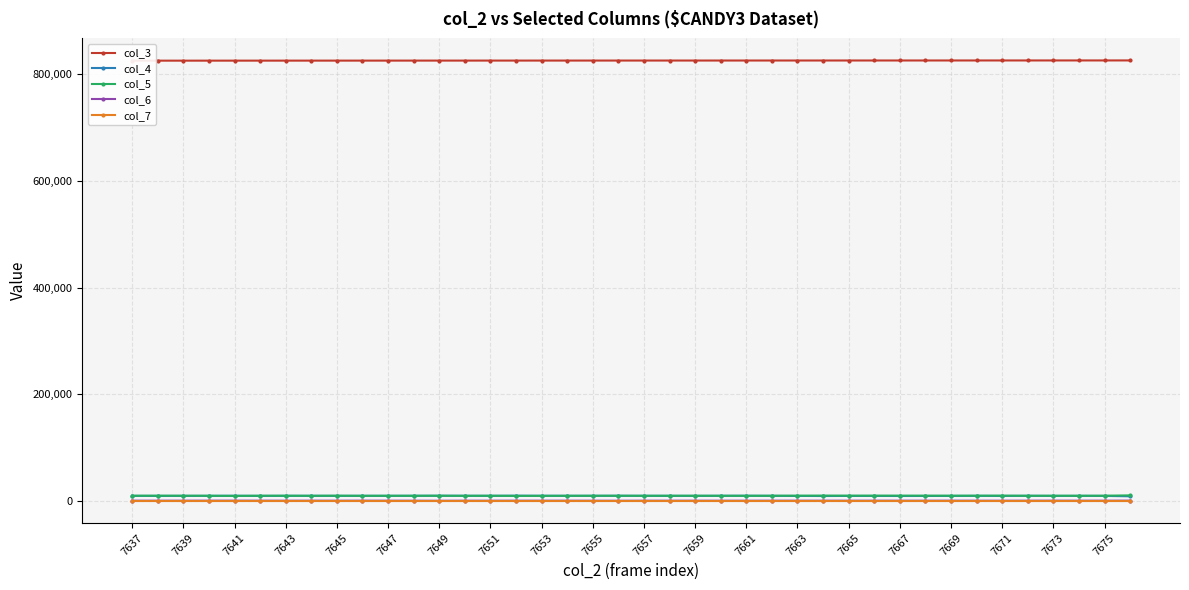

How many data points in col_7 are less than 31?

19